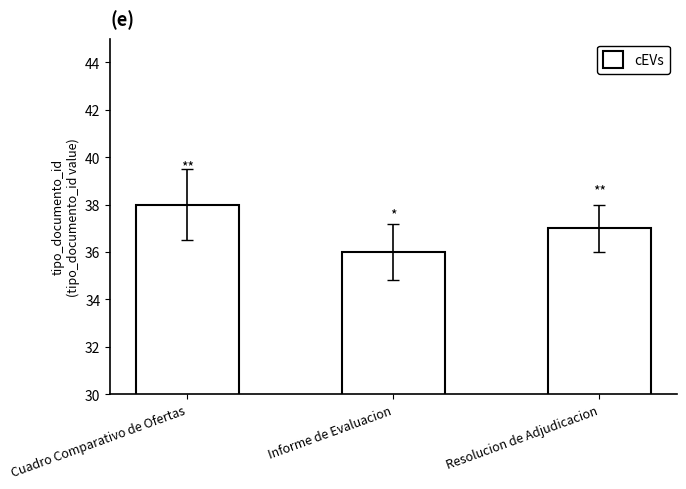

At which category does the chart reach its peak across all series?

Cuadro Comparativo de Ofertas